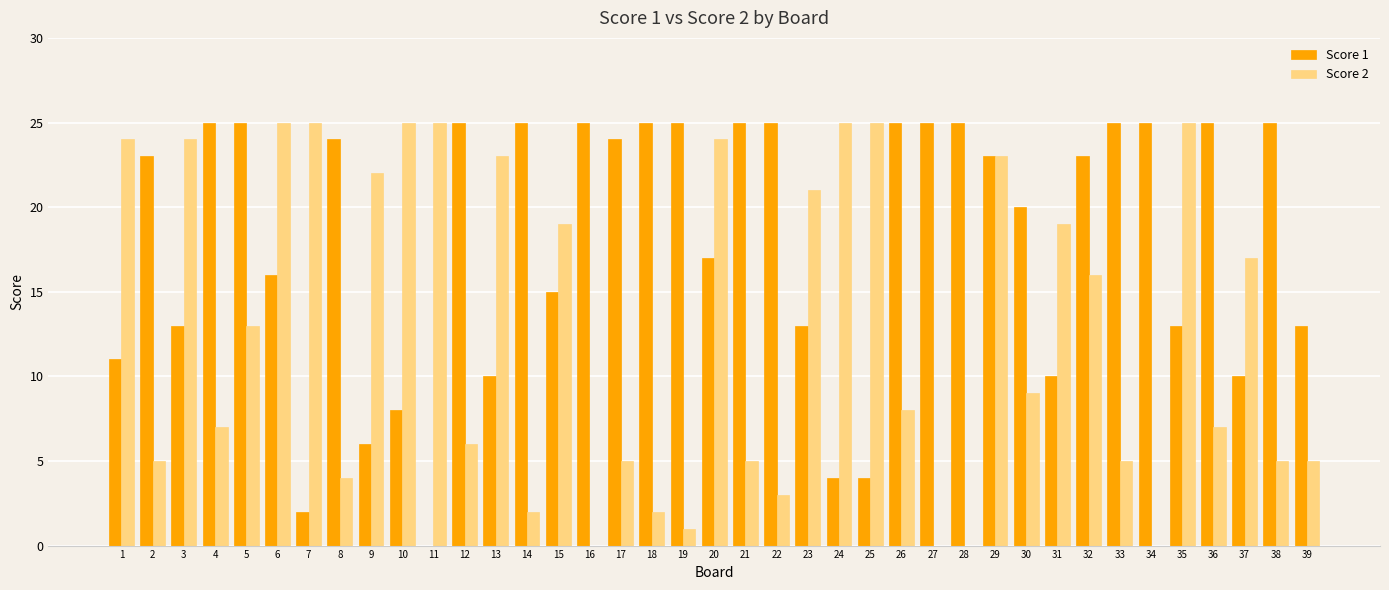

Is it true that Score 2 equals 22 at 9?

True